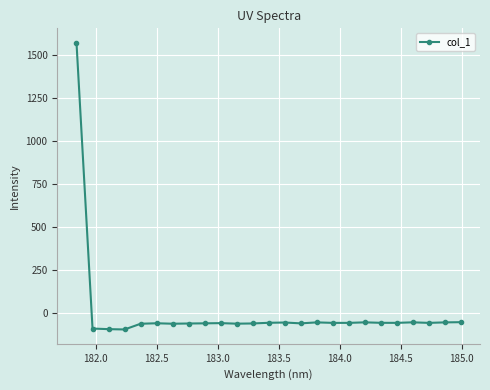

True or false: there are more than 1 points higher than both neighbors.

True